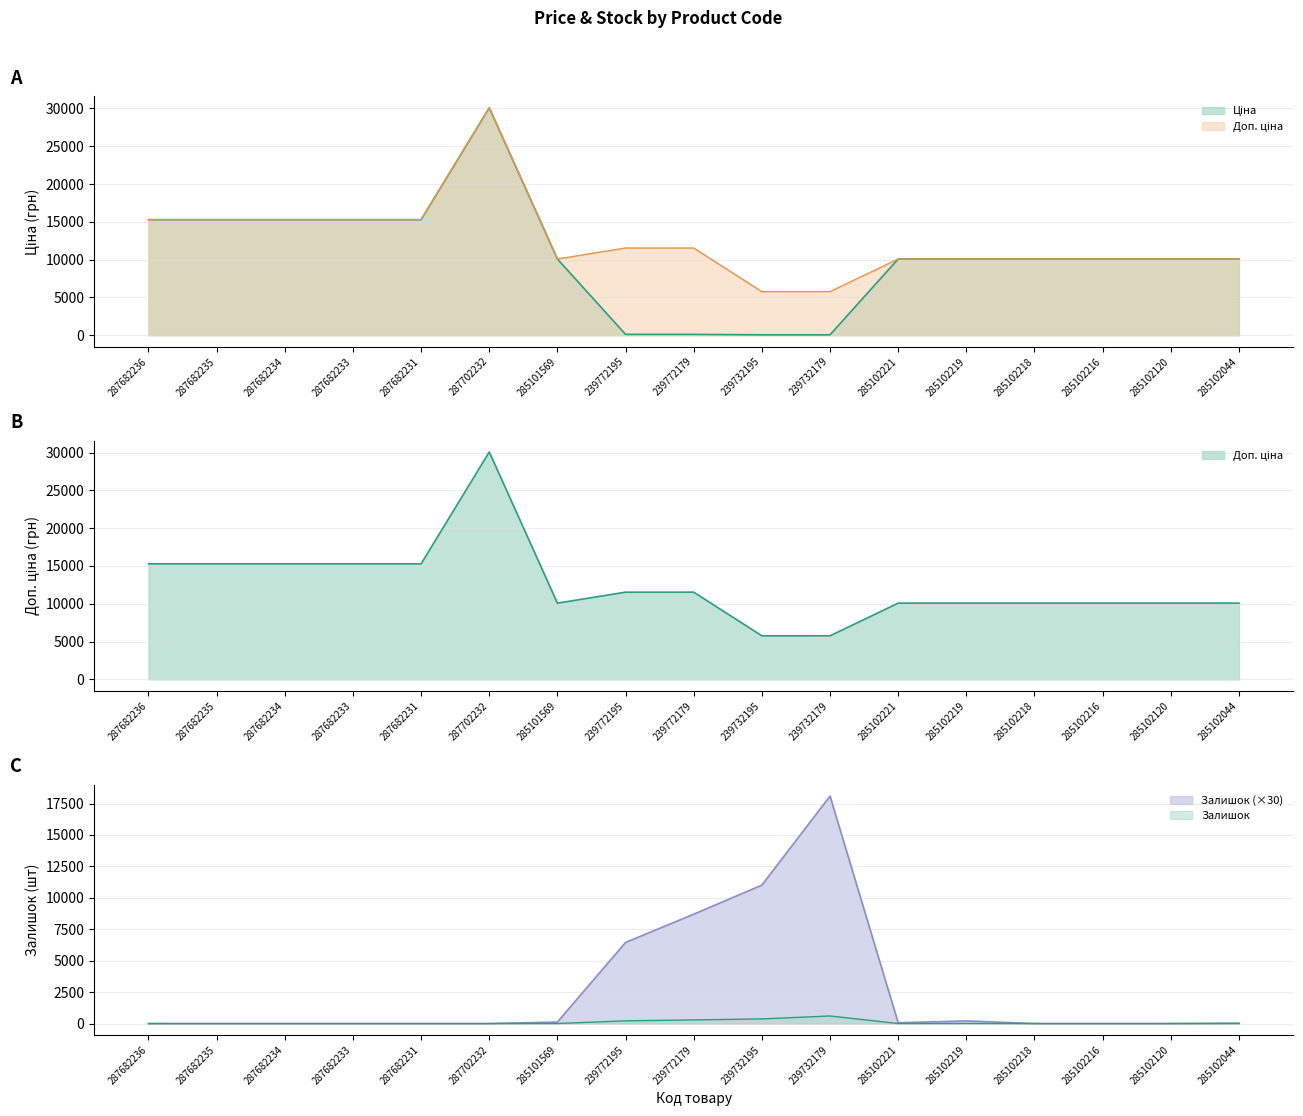

Which series has the largest total across all categories?

Доп. ціна